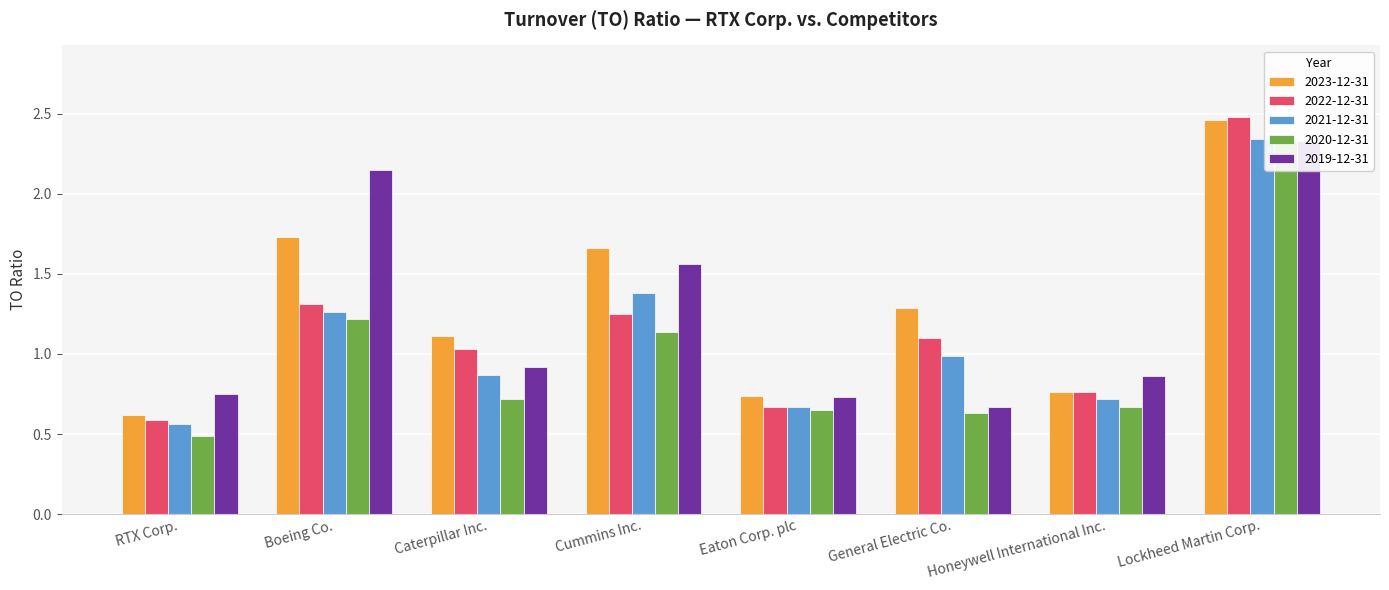

How many groups of bars are there?

8